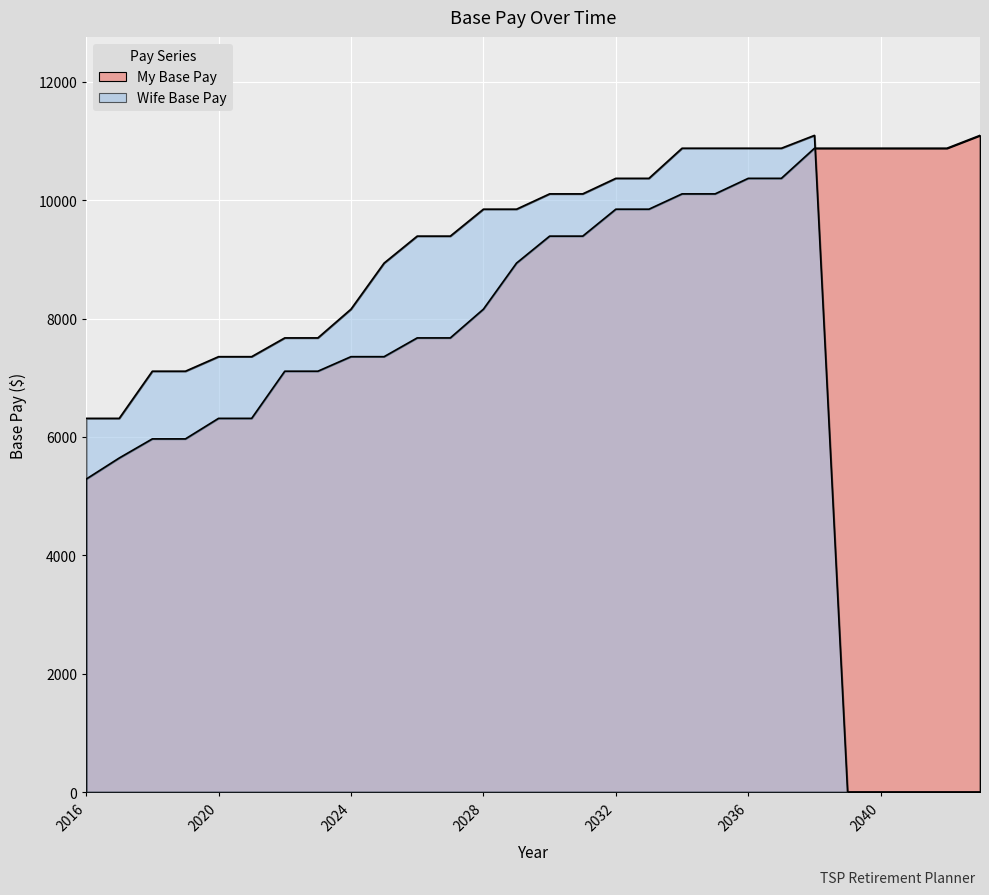

Is it true that My Base Pay equals 6313.8 at 2020?

True